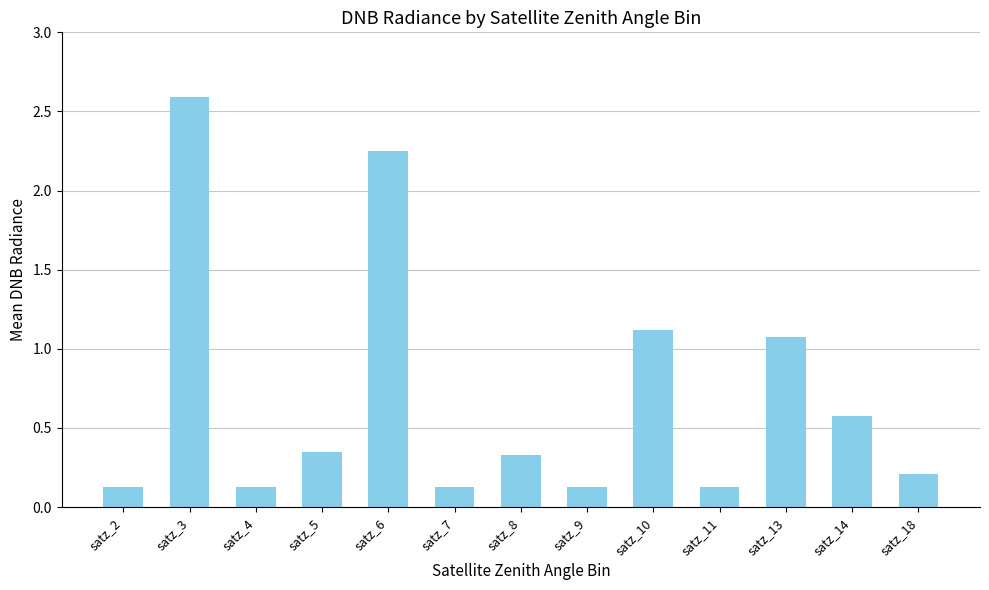

Is it true that the value at satz_7 is 0.1?

True